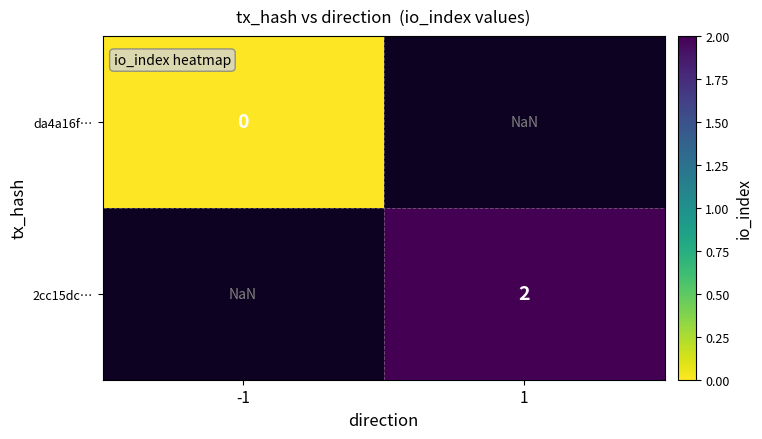

The 2cc15dc… series shows 3.5 at 1. True or false?

False